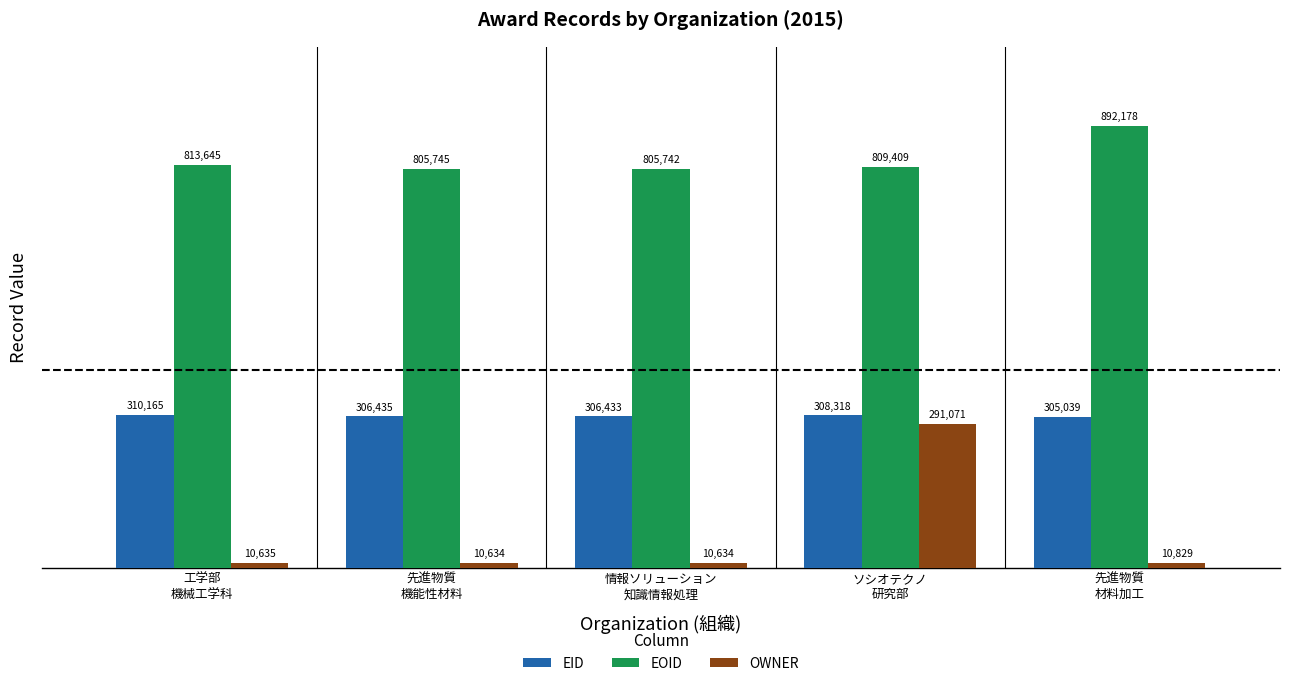

What is the difference between the second highest and second lowest values in the OWNER series?

195